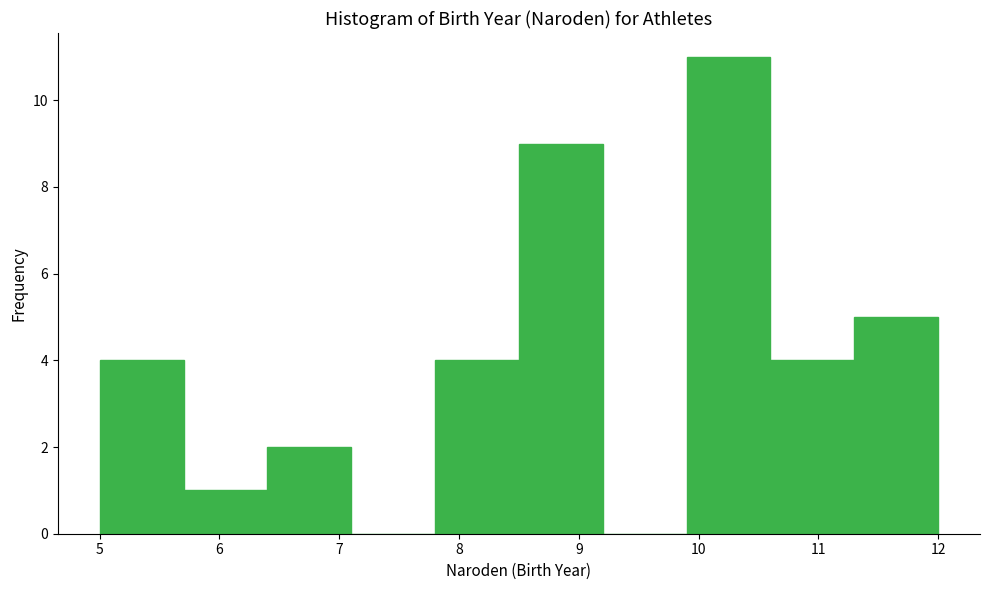

Reading left to right, list every bar in this chart as the range it spans on the x-axis followed by its height. The values are not printed on the chart, so give them approximately, as read against the axis.

5.0 to 5.7: 4
5.7 to 6.4: 1
6.4 to 7.1: 2
7.1 to 7.8: 0
7.8 to 8.5: 4
8.5 to 9.2: 9
9.2 to 9.9: 0
9.9 to 10.6: 11
10.6 to 11.3: 4
11.3 to 12.0: 5